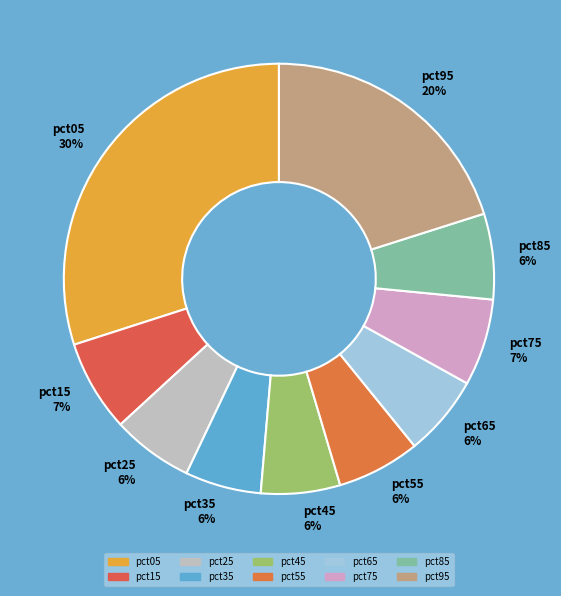

Is the sum of pct85 and pct05 greater than half?

No